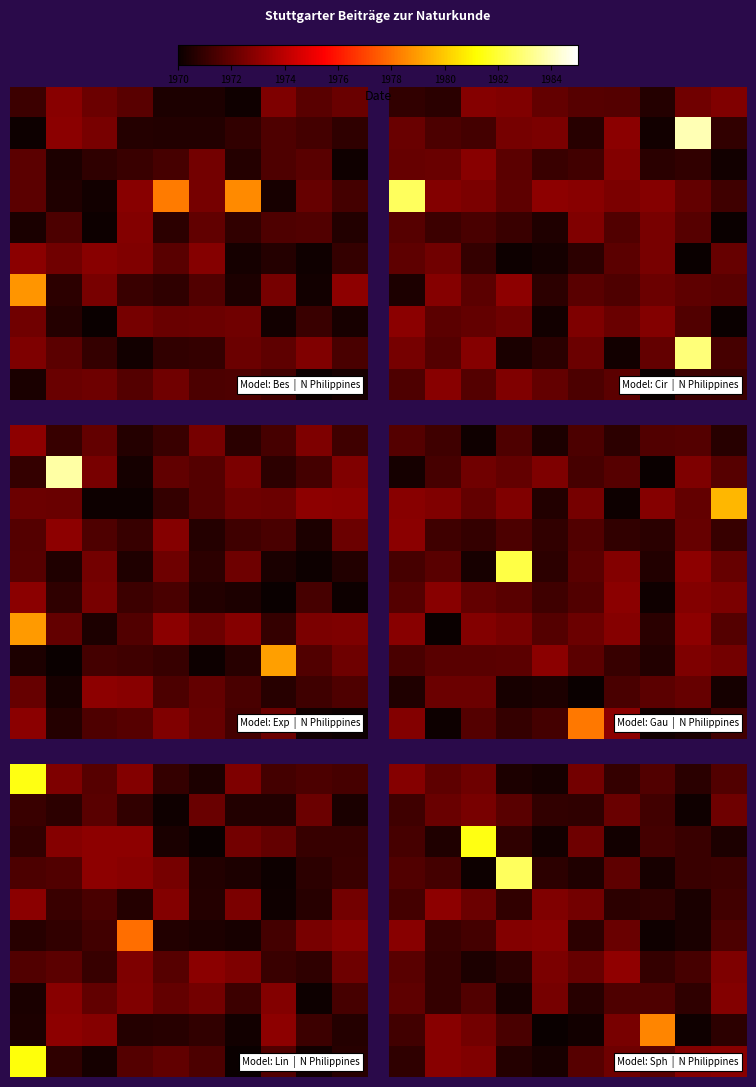

At which category is the sum across all series the highest?

1974